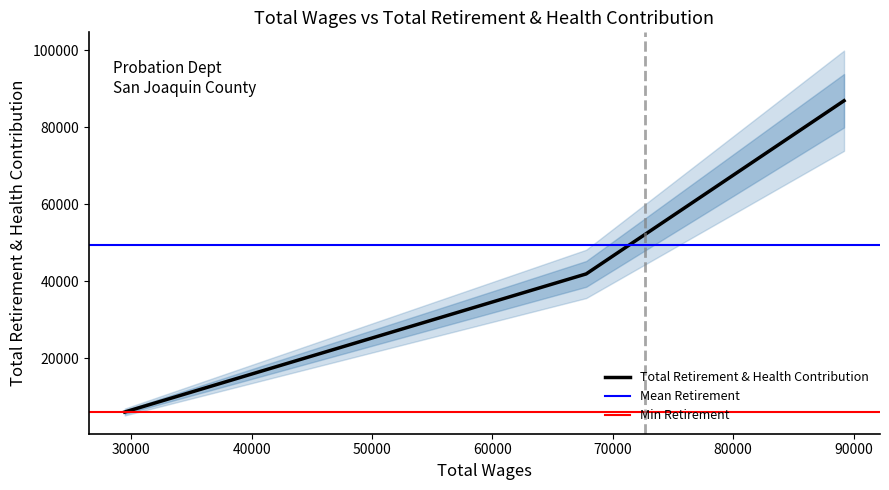

True or false: Total Retirement & Health Contribution has more than 1 interior local peaks.

False